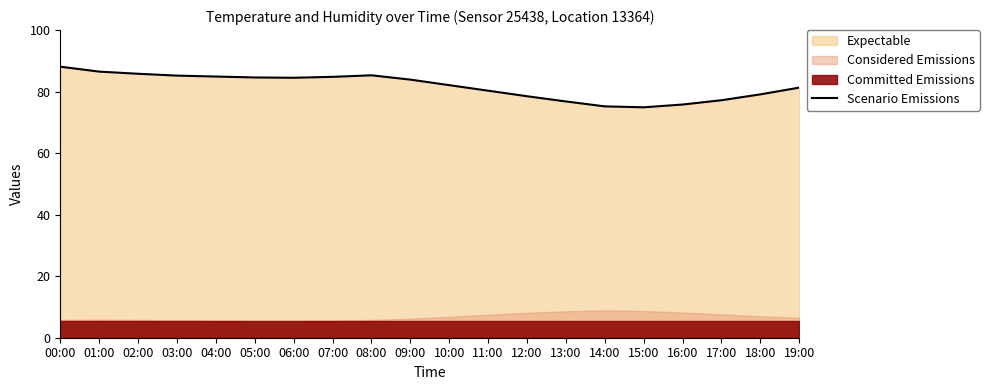

Which category has the highest value across all series?

00:00